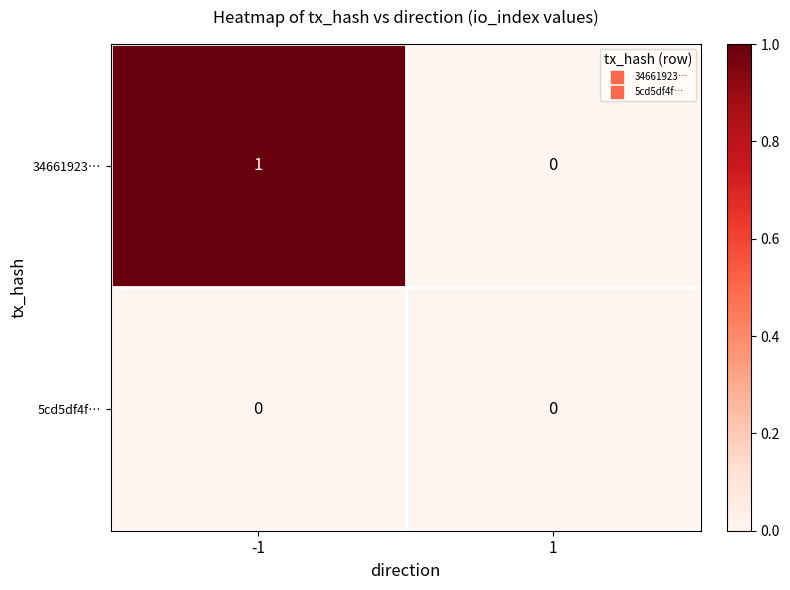

The 5cd5df4f… series shows 0 at 1. True or false?

True